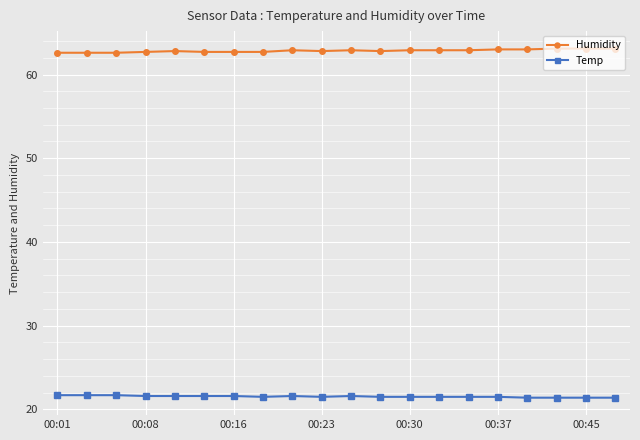

What is the lowest value of the Temp series?

21.4